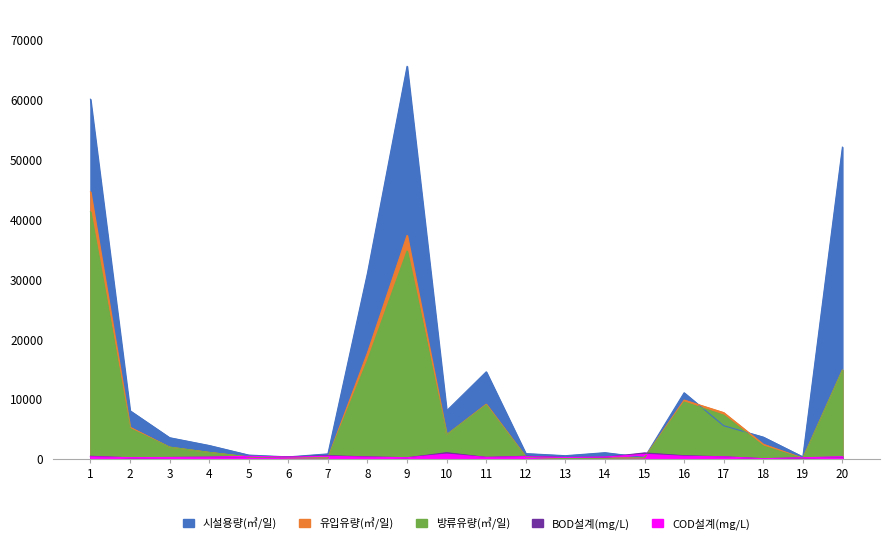

Reading left to right, transcribe all the data shown in this chart.

시설용량(㎥/일): 60000.0	8000.0	3500.0	2200.0	600.0	300.0	800.0	31000.0	65500.0	8000.0	14500.0	850.0	500.0	1000.0	200.0	11000.0	5500.0	3600.0	300.0	52000.0
유입유량(㎥/일): 44542.0	5243.5	1919.0	1050.0	294.0	179.1	125.0	17681.0	37275.0	3997.3	9086.0	288.0	16.0	65.0	164.0	9785.0	7693.0	2412.8	78.0	14787.0
방류유량(㎥/일): 41205.0	5020.9	1930.0	1050.0	294.0	179.1	111.0	16404.0	34657.0	3997.3	8967.0	259.0	16.0	69.0	148.0	9455.0	7261.0	2100.9	30.0	14772.0
BOD설계(mg/L): 400.0	142.0	200.0	250.0	350.0	295.0	500.0	300.0	155.0	1000.0	215.0	400.0	210.0	230.0	960.0	500.0	310.0	0.0	131.0	280.0
COD설계(mg/L): 300.0	175.0	200.0	250.0	400.0	260.0	400.0	250.0	161.0	750.0	215.0	330.0	200.0	270.0	710.0	400.0	300.0	0.0	150.2	320.0